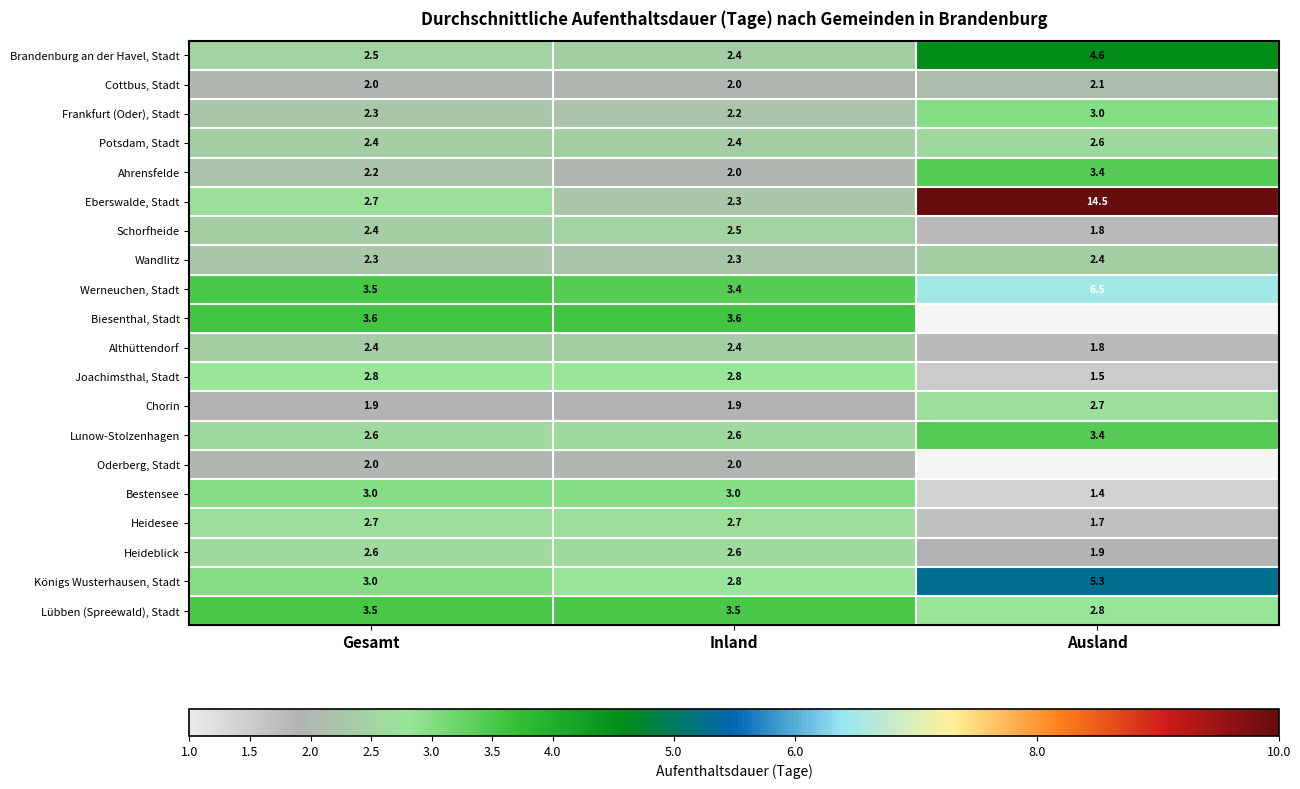

At which label is Königs Wusterhausen, Stadt closest to 4?

Gesamt